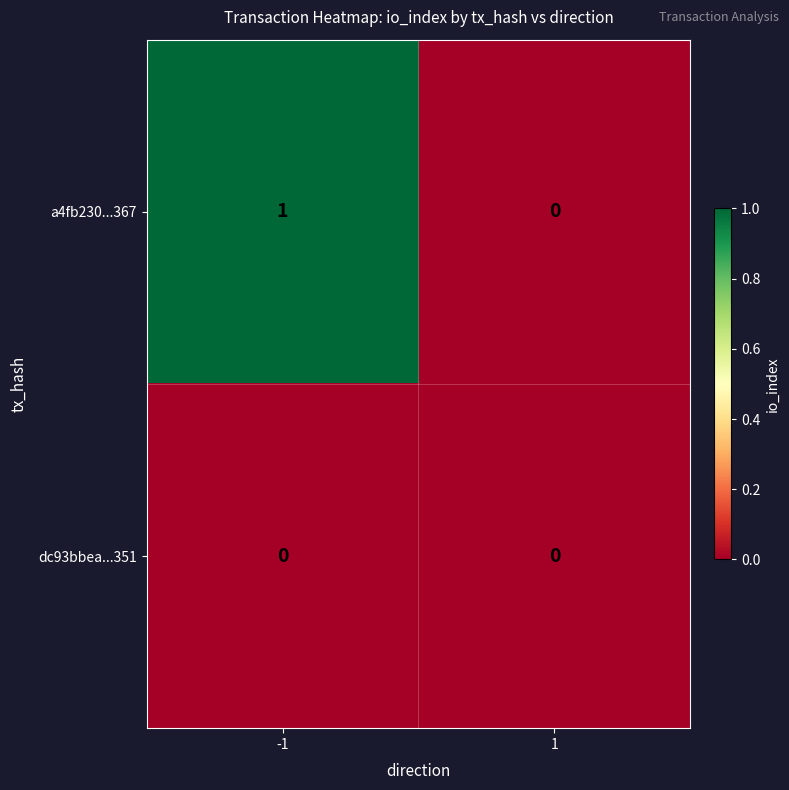

At which category is the sum across all series the highest?

-1